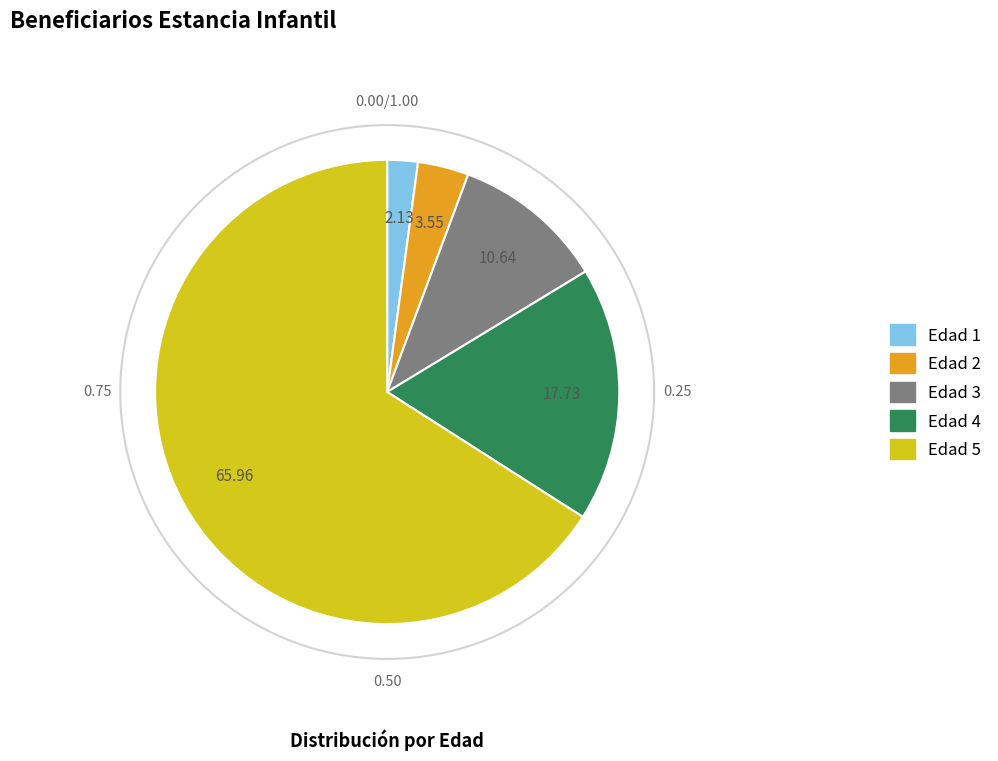

Approximately how many times larger is the value at Edad 3 compared to Edad 4?

0.6